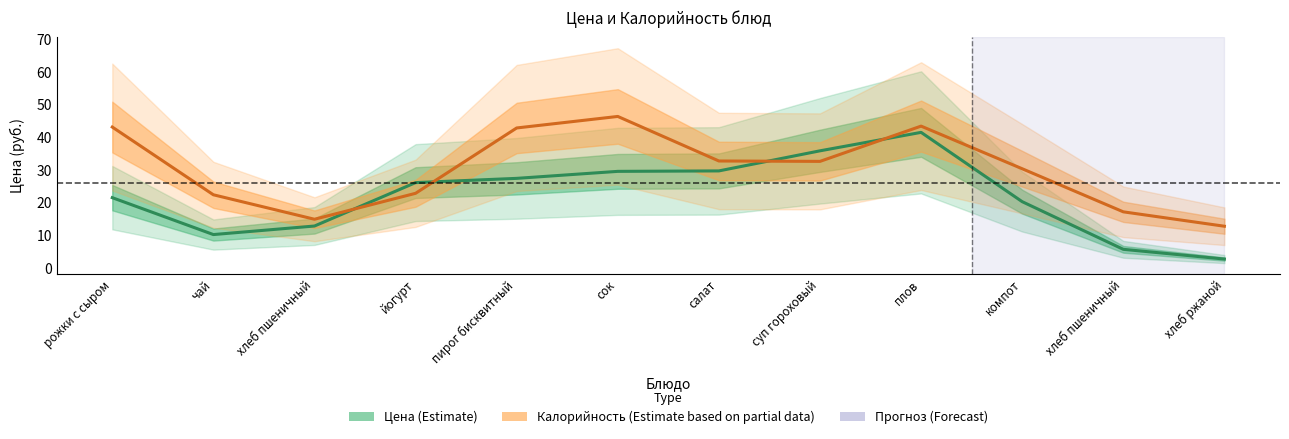

What is the label of the 1st point from the right?

хлеб ржаной